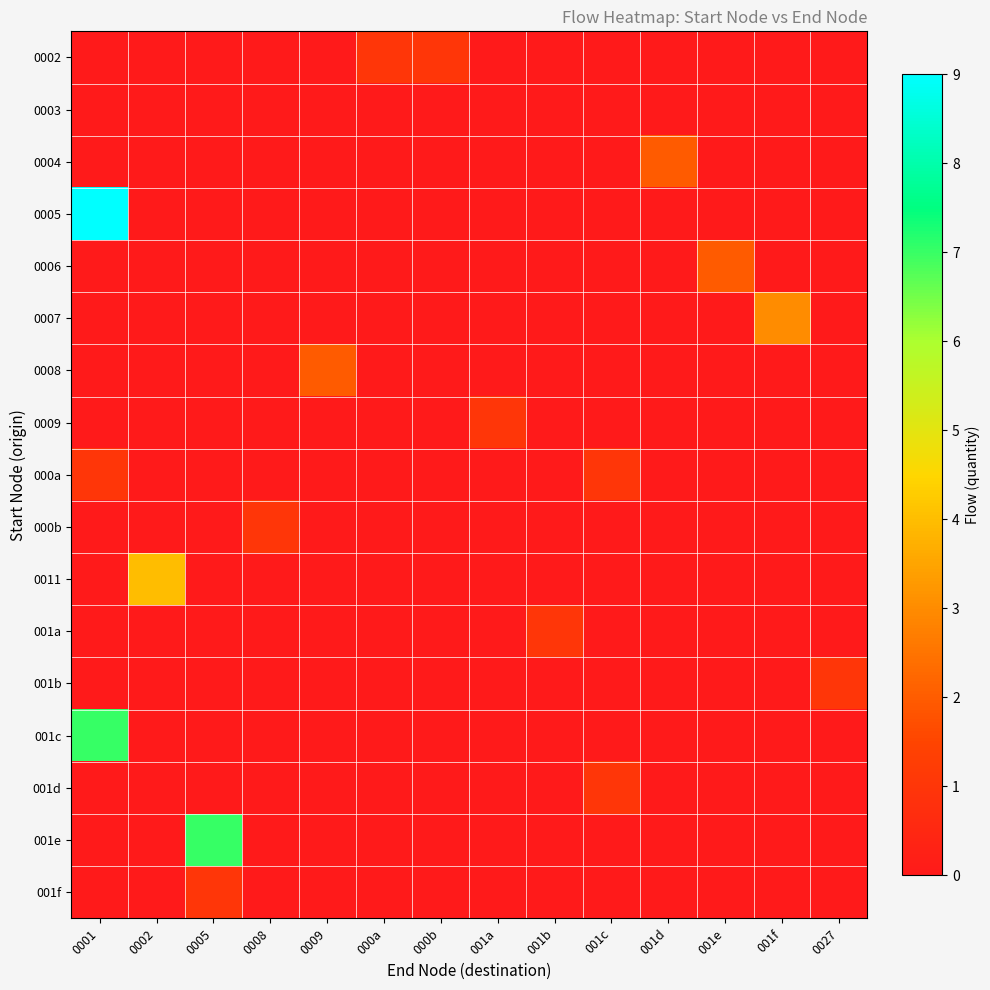

Reading right to left, list all the values displayed in this chart.

0002: 0027=0	001f=0	001e=0	001d=0	001c=0	001b=0	001a=0	000b=1	000a=1	0009=0	0008=0	0005=0	0002=0	0001=0
0003: 0027=0	001f=0	001e=0	001d=0	001c=0	001b=0	001a=0	000b=0	000a=0	0009=0	0008=0	0005=0	0002=0	0001=0
0004: 0027=0	001f=0	001e=0	001d=2	001c=0	001b=0	001a=0	000b=0	000a=0	0009=0	0008=0	0005=0	0002=0	0001=0
0005: 0027=0	001f=0	001e=0	001d=0	001c=0	001b=0	001a=0	000b=0	000a=0	0009=0	0008=0	0005=0	0002=0	0001=9
0006: 0027=0	001f=0	001e=2	001d=0	001c=0	001b=0	001a=0	000b=0	000a=0	0009=0	0008=0	0005=0	0002=0	0001=0
0007: 0027=0	001f=3	001e=0	001d=0	001c=0	001b=0	001a=0	000b=0	000a=0	0009=0	0008=0	0005=0	0002=0	0001=0
0008: 0027=0	001f=0	001e=0	001d=0	001c=0	001b=0	001a=0	000b=0	000a=0	0009=2	0008=0	0005=0	0002=0	0001=0
0009: 0027=0	001f=0	001e=0	001d=0	001c=0	001b=0	001a=1	000b=0	000a=0	0009=0	0008=0	0005=0	0002=0	0001=0
000a: 0027=0	001f=0	001e=0	001d=0	001c=1	001b=0	001a=0	000b=0	000a=0	0009=0	0008=0	0005=0	0002=0	0001=1
000b: 0027=0	001f=0	001e=0	001d=0	001c=0	001b=0	001a=0	000b=0	000a=0	0009=0	0008=1	0005=0	0002=0	0001=0
0011: 0027=0	001f=0	001e=0	001d=0	001c=0	001b=0	001a=0	000b=0	000a=0	0009=0	0008=0	0005=0	0002=4	0001=0
001a: 0027=0	001f=0	001e=0	001d=0	001c=0	001b=1	001a=0	000b=0	000a=0	0009=0	0008=0	0005=0	0002=0	0001=0
001b: 0027=1	001f=0	001e=0	001d=0	001c=0	001b=0	001a=0	000b=0	000a=0	0009=0	0008=0	0005=0	0002=0	0001=0
001c: 0027=0	001f=0	001e=0	001d=0	001c=0	001b=0	001a=0	000b=0	000a=0	0009=0	0008=0	0005=0	0002=0	0001=7
001d: 0027=0	001f=0	001e=0	001d=0	001c=1	001b=0	001a=0	000b=0	000a=0	0009=0	0008=0	0005=0	0002=0	0001=0
001e: 0027=0	001f=0	001e=0	001d=0	001c=0	001b=0	001a=0	000b=0	000a=0	0009=0	0008=0	0005=7	0002=0	0001=0
001f: 0027=0	001f=0	001e=0	001d=0	001c=0	001b=0	001a=0	000b=0	000a=0	0009=0	0008=0	0005=1	0002=0	0001=0